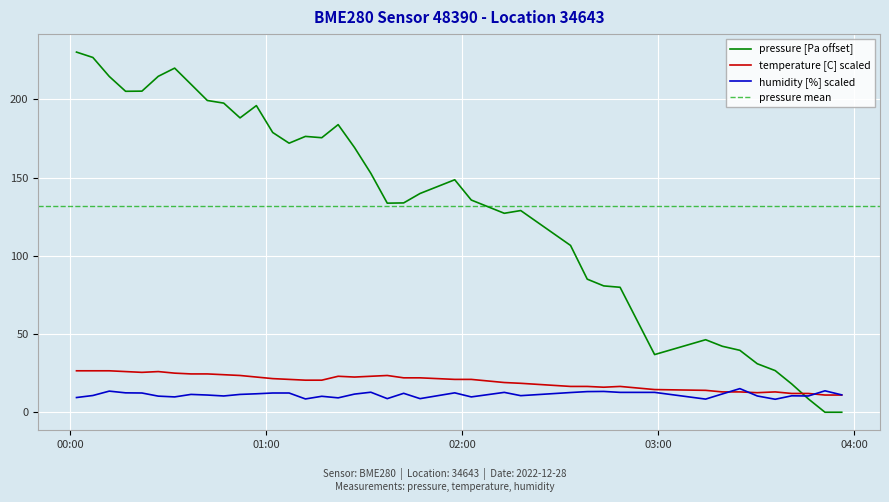

What is the lowest value of the temperature [C] scaled series?

11.0